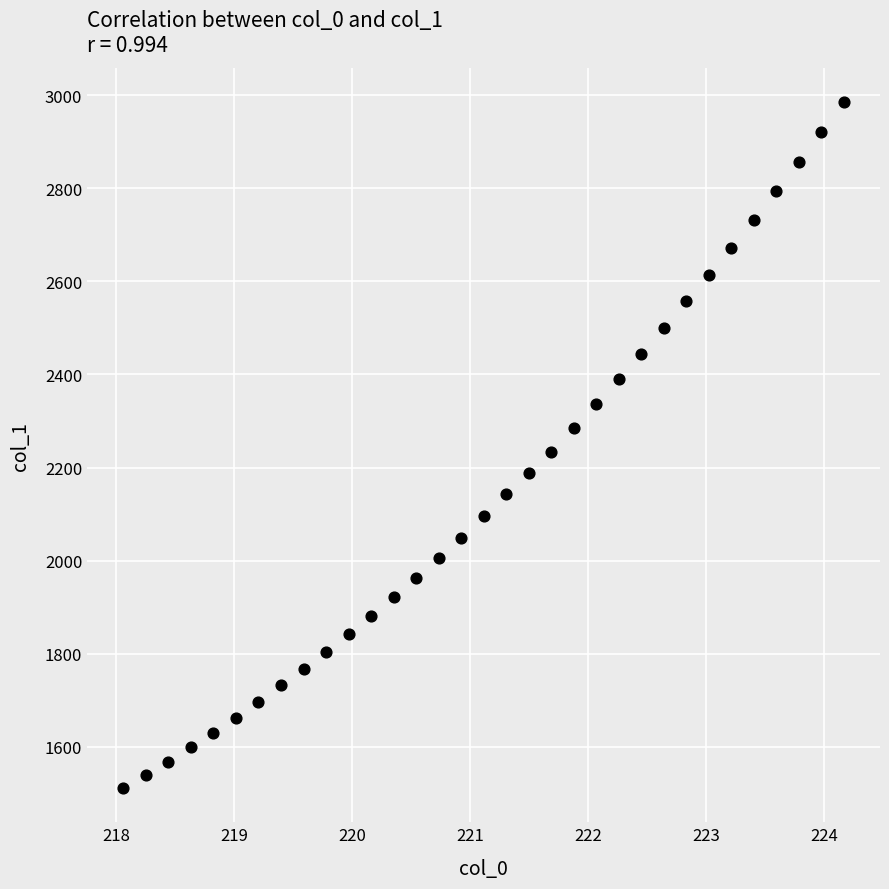

What is the range of X values (max minus min)?

6.1